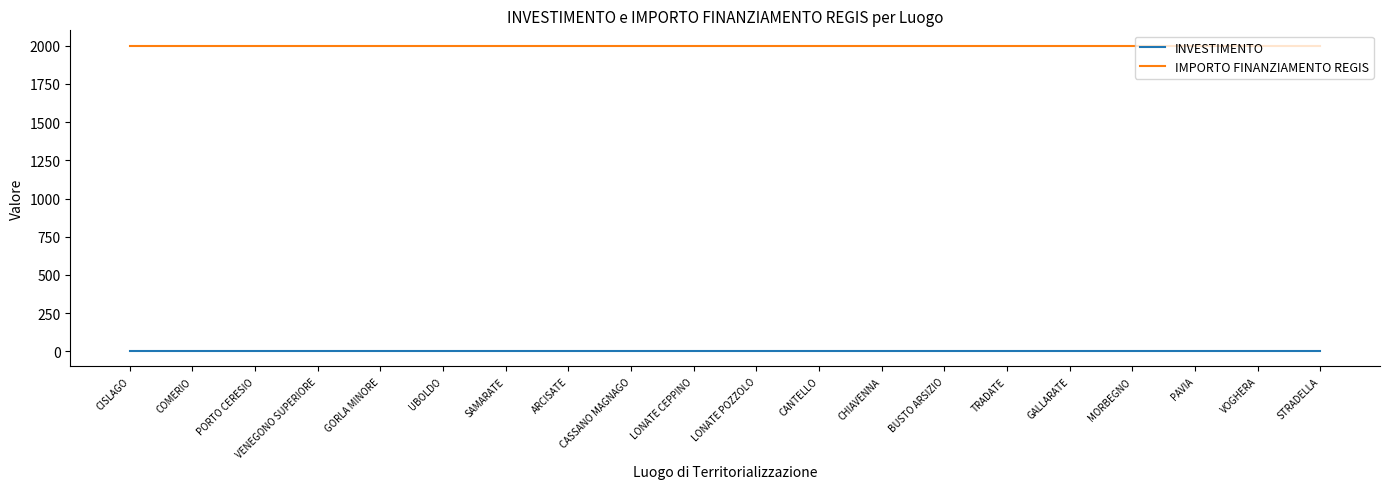

True or false: IMPORTO FINANZIAMENTO REGIS and INVESTIMENTO cross at least once.

False